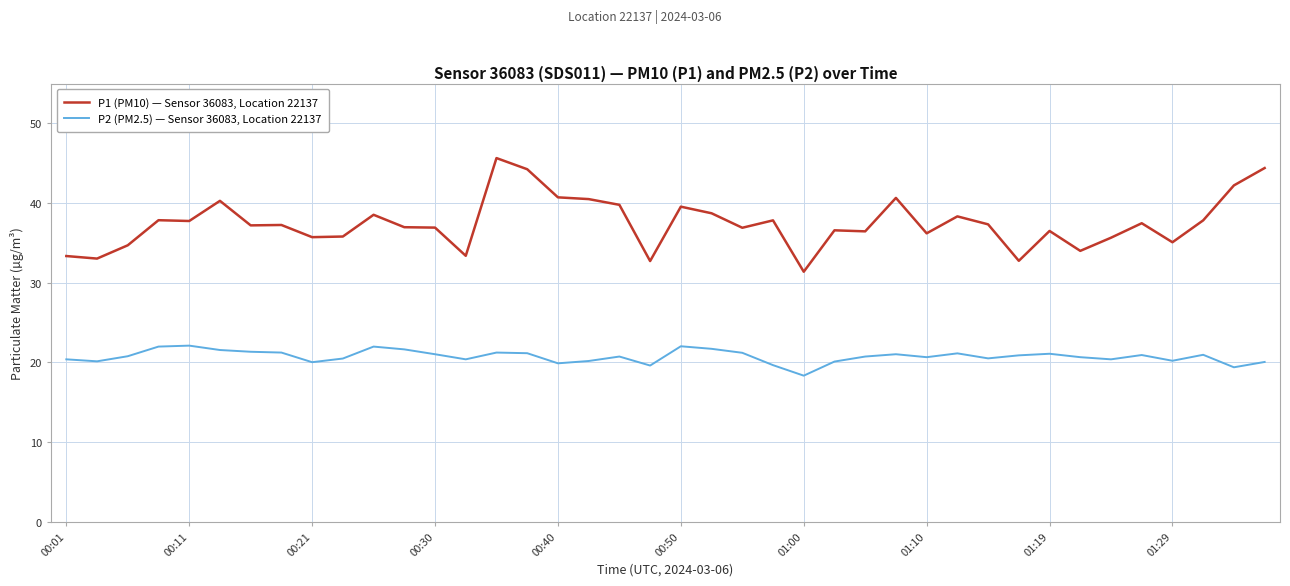

True or false: P2 (PM2.5) — Sensor 36083, Location 22137 and P1 (PM10) — Sensor 36083, Location 22137 cross at least once.

False